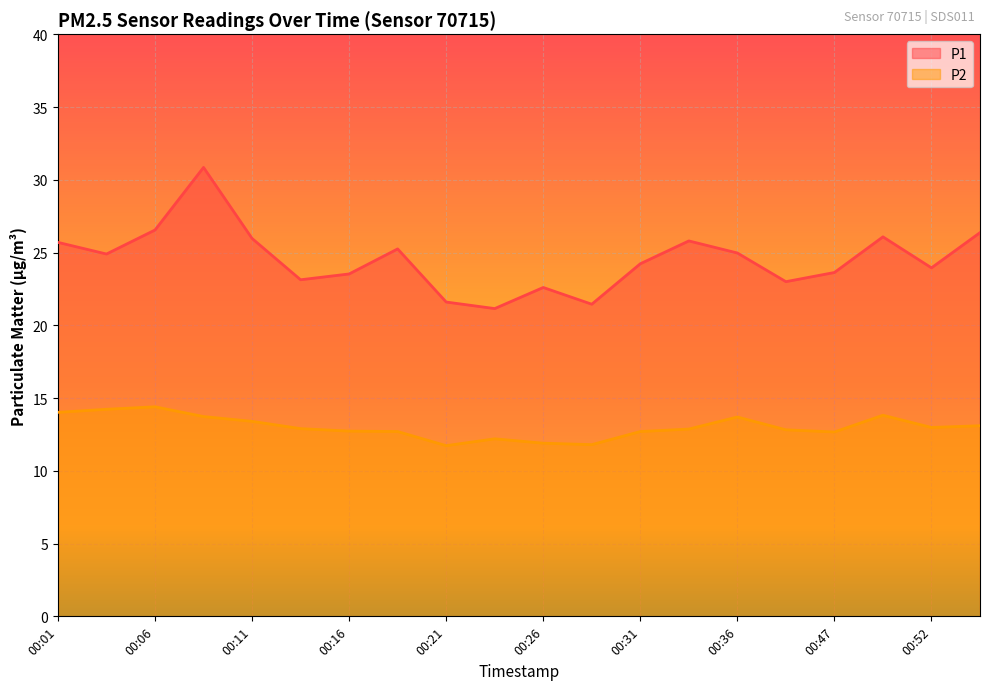

What is the total value across all series at 00:49?

39.9